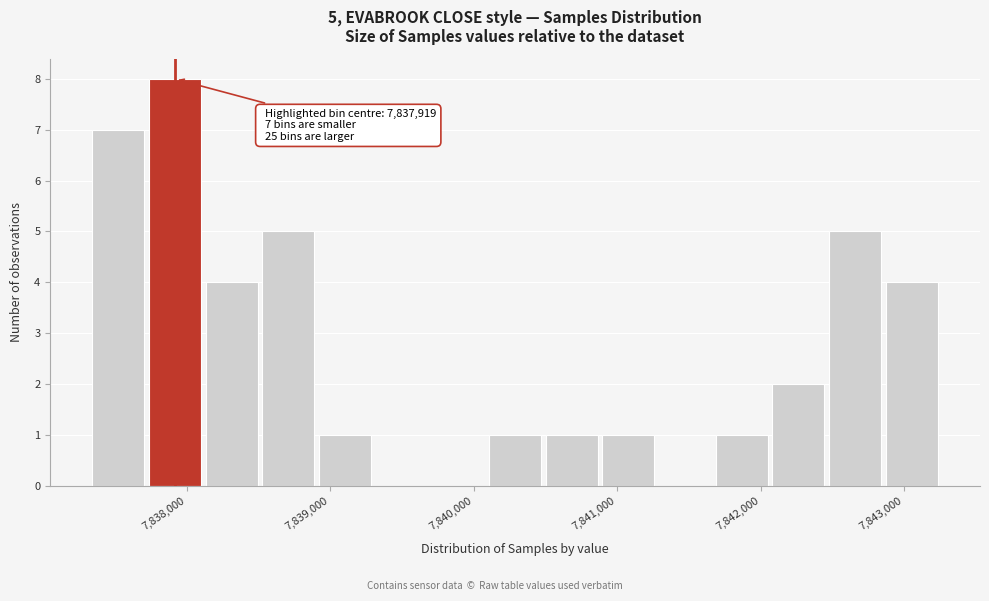

Read against the x-axis, roughly where is the centre of the tallest bar?

7837900